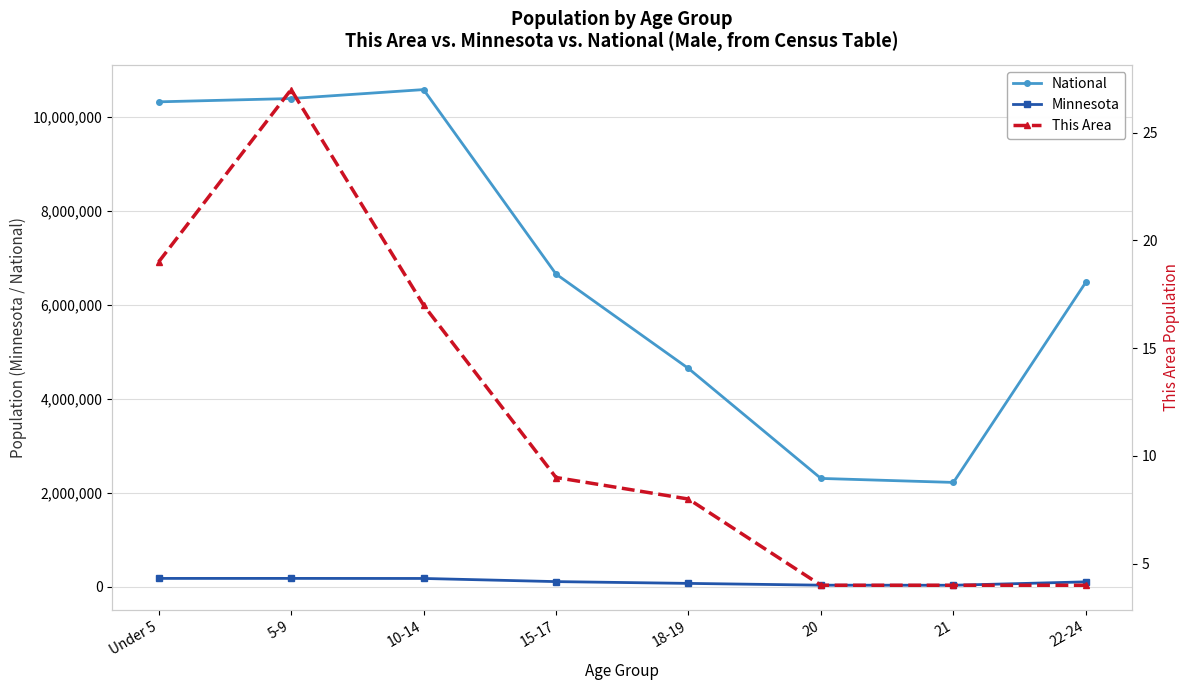

The This Area series shows 9 at 15-17. True or false?

True